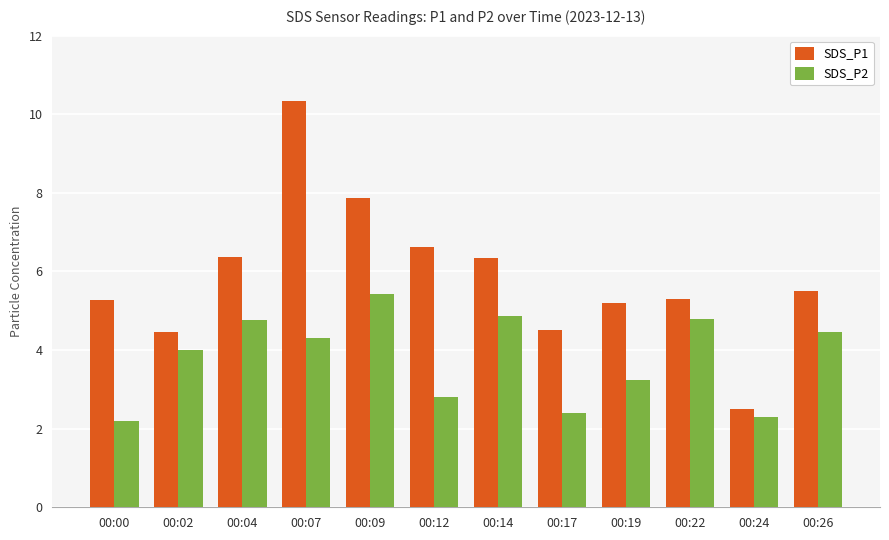

What is the maximum value shown in the chart?

10.3